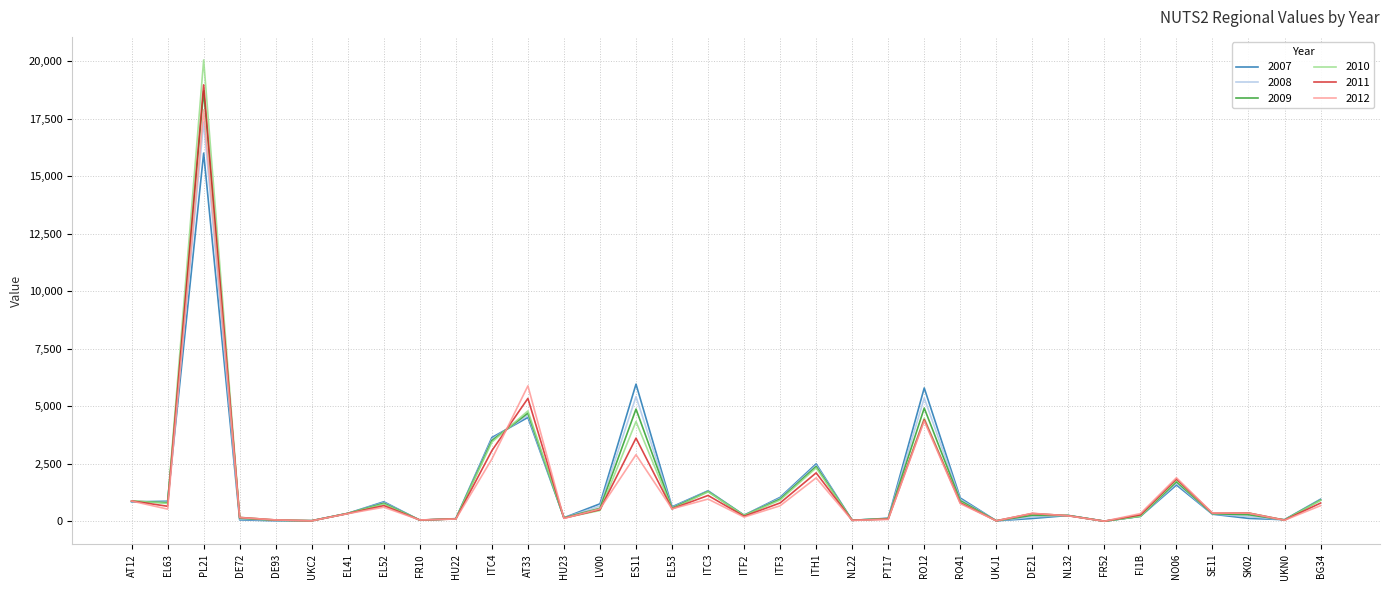

At which category is the sum across all series the highest?

PL21